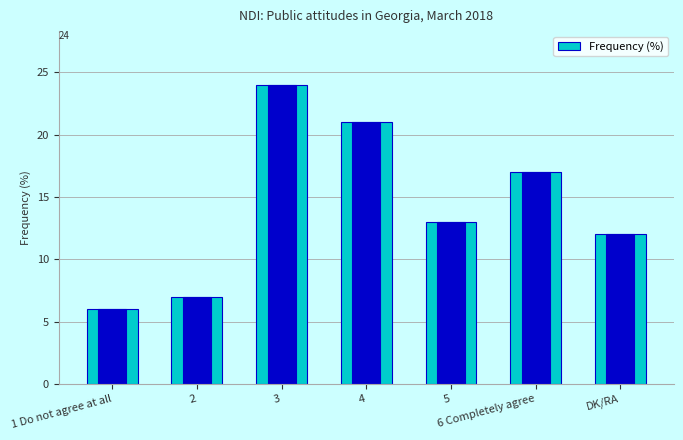

List the labels in order of value, smallest first.

1 Do not agree at all, 2, DK/RA, 5, 6 Completely agree, 4, 3